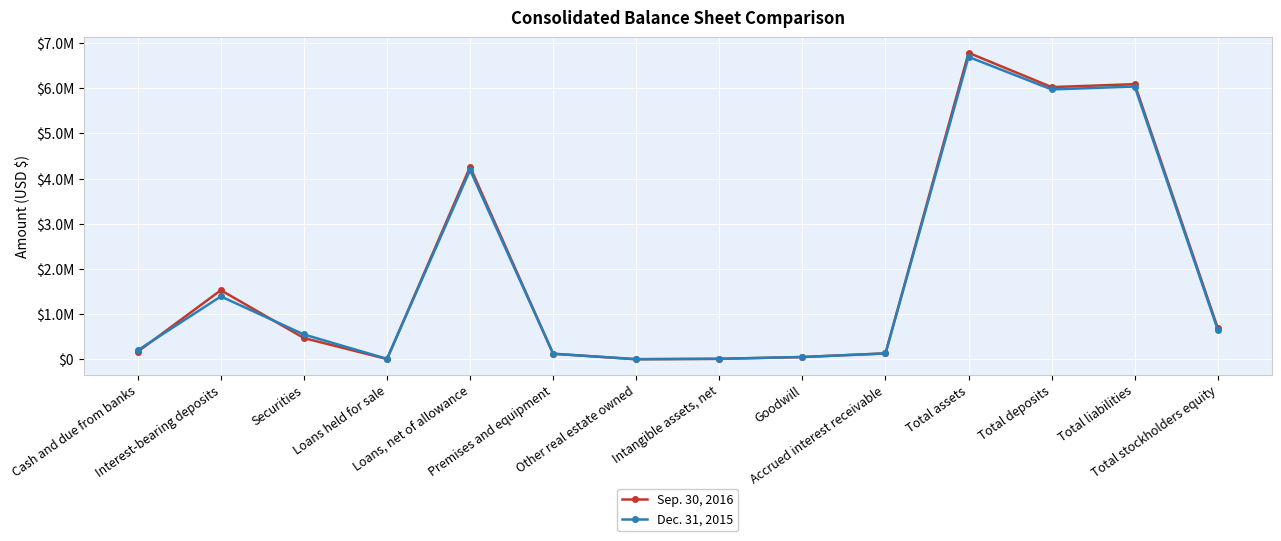

What are all the series names shown in the legend?

Sep. 30, 2016, Dec. 31, 2015